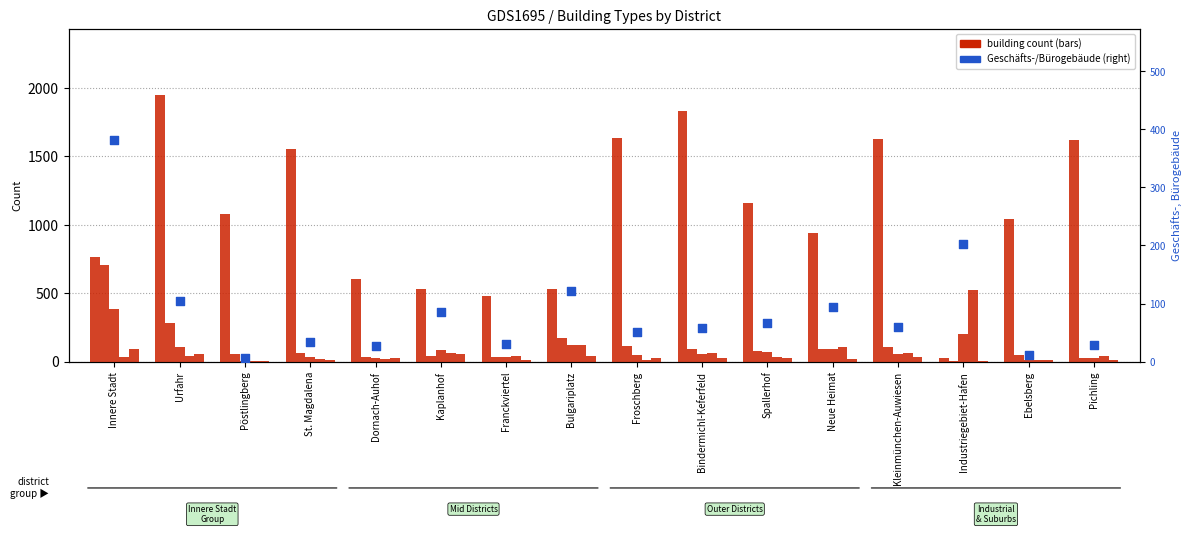

Which series contains the highest Y value?

Wohngebäude